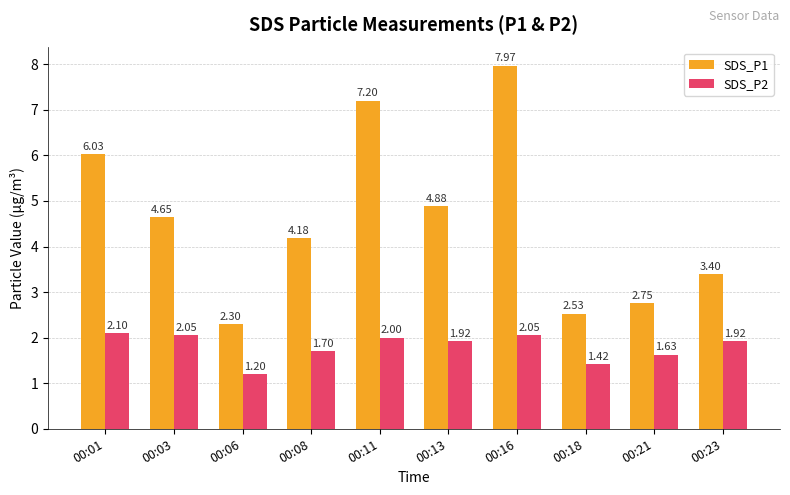

What is the difference between the SDS_P2 values at 00:23 and 00:16?

0.1